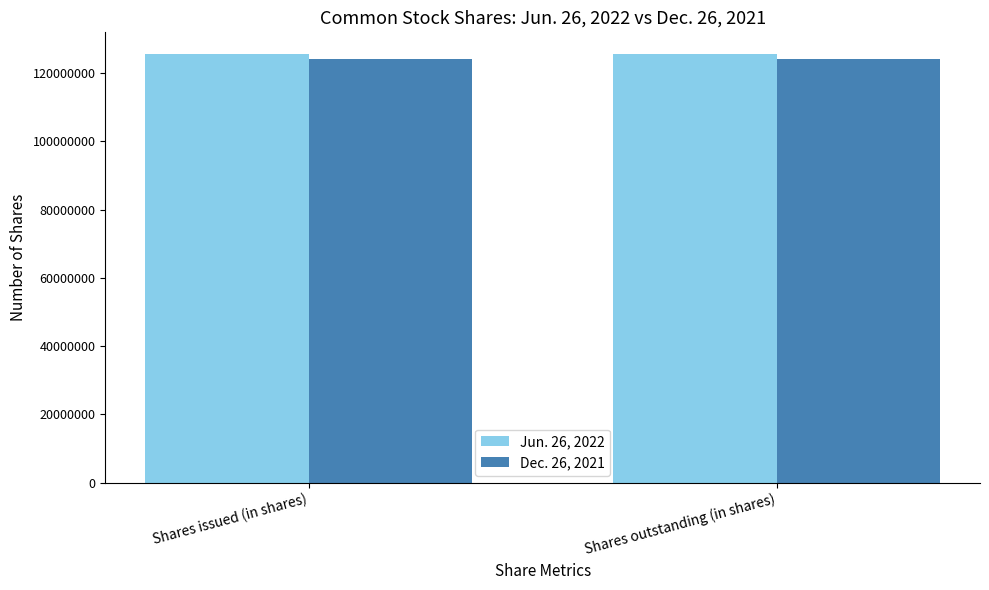

List the series in order of their overall mean, lowest first.

Dec. 26, 2021, Jun. 26, 2022